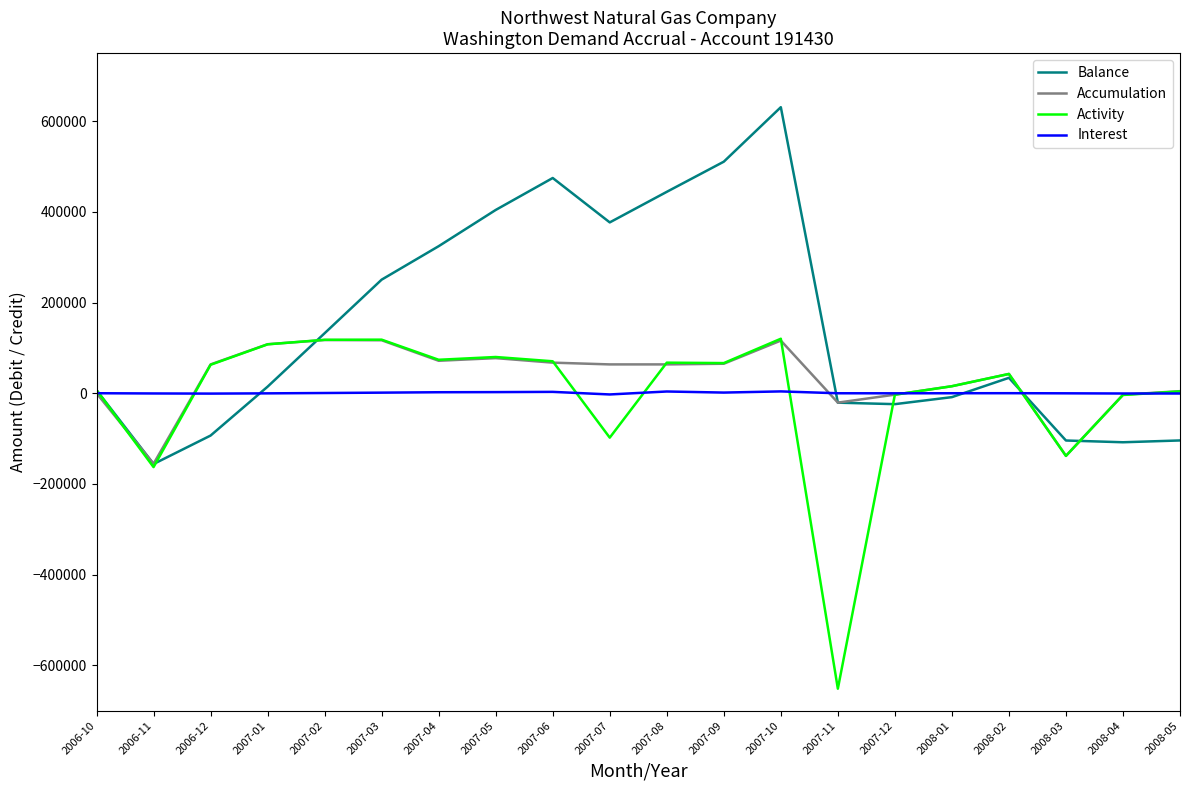

How many negative values does the Balance series have?

8